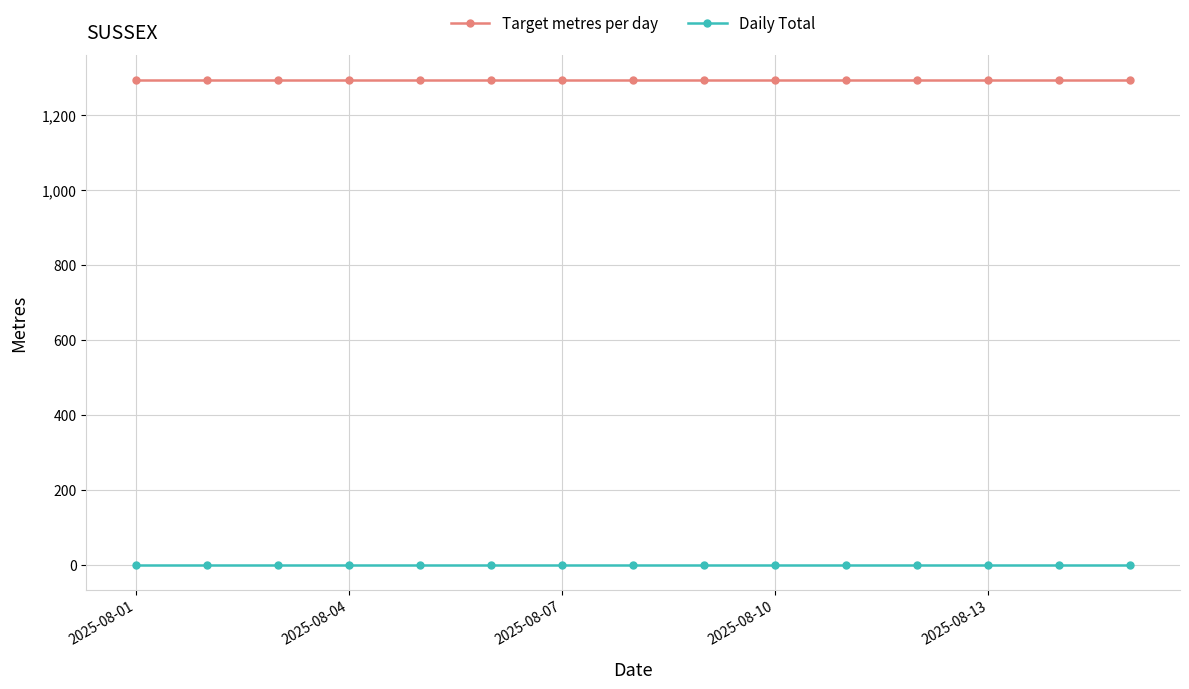

Rank the series by their maximum value, from lowest to highest.

Daily Total, Target metres per day